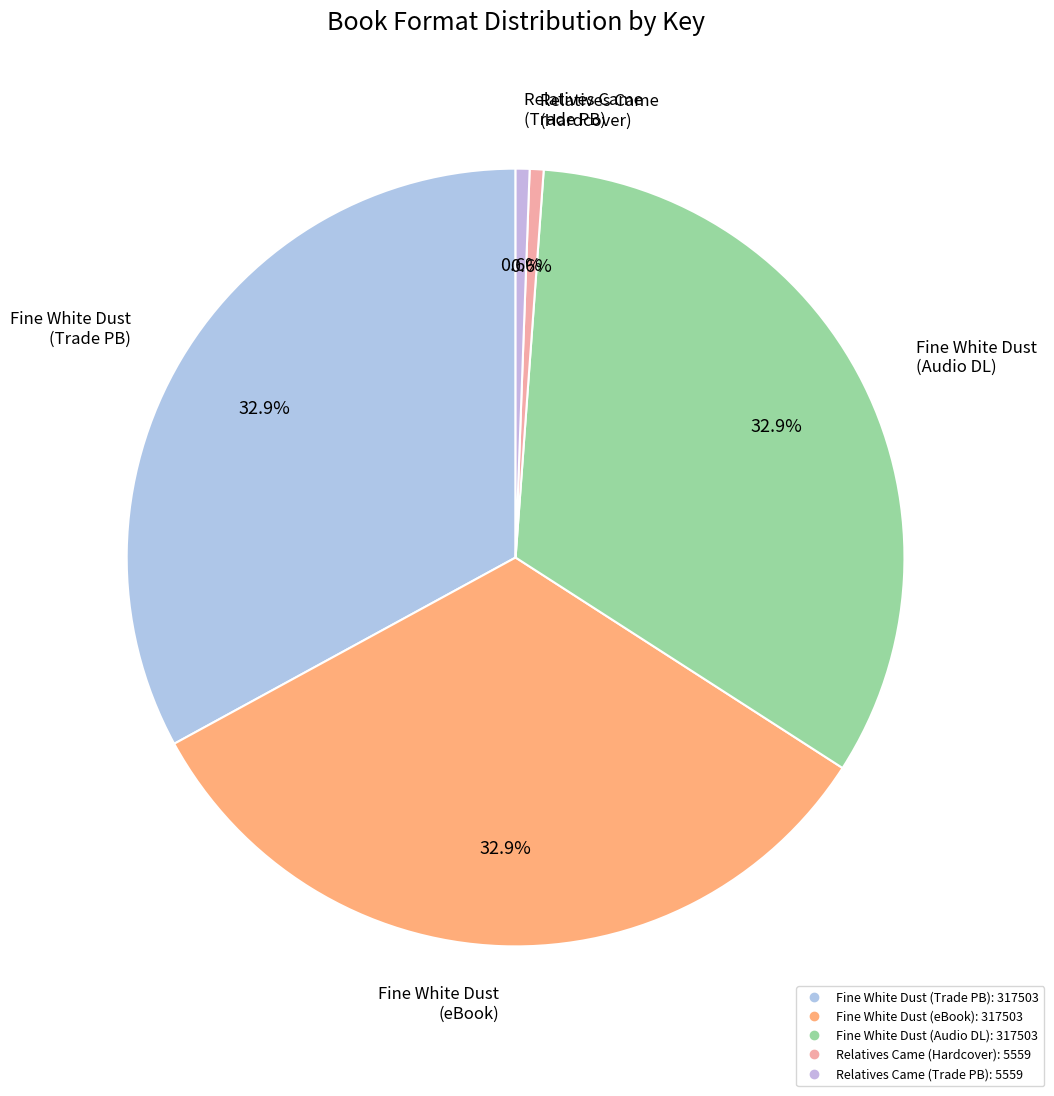

What is the smallest slice in the pie chart?

Relatives Came (Hardcover)